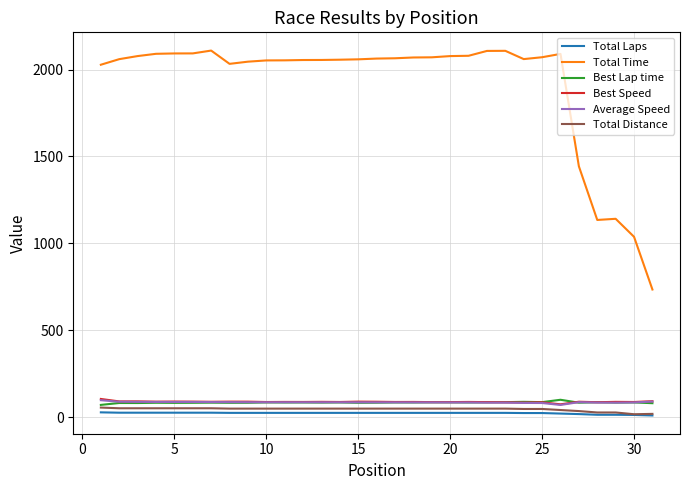

Which series has the largest range (max minus min)?

Total Time